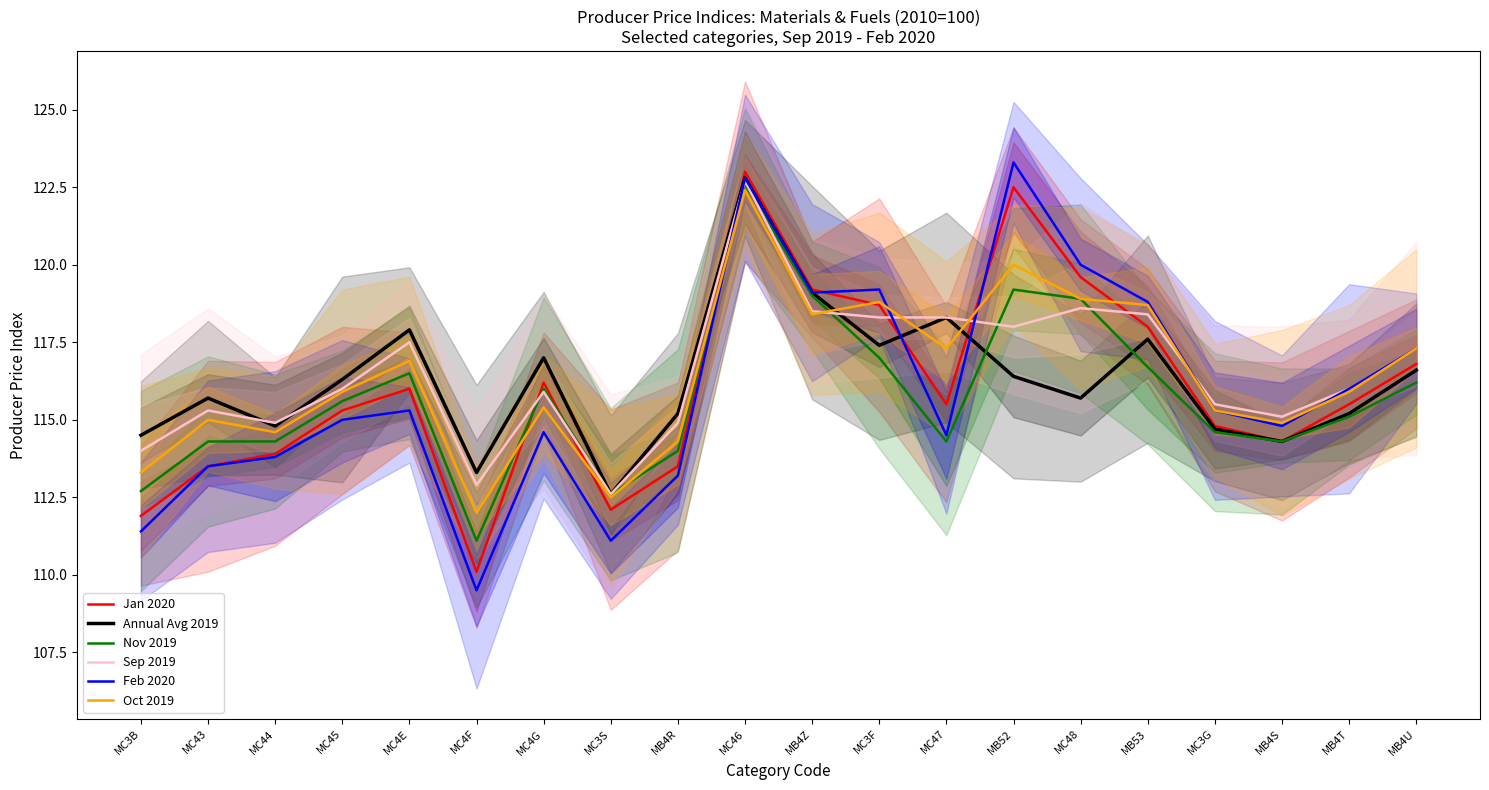

How many data points in Oct 2019 are less than 115?

6